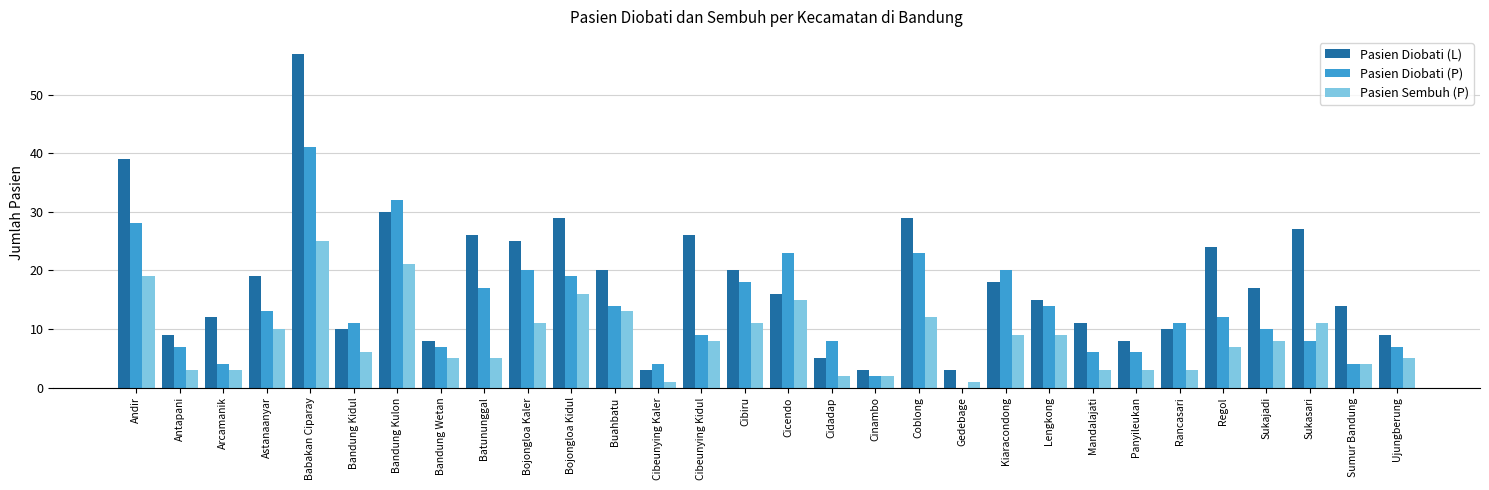

Reading right to left, extract all data points from this chart.

Pasien Diobati (L): 9	14	27	17	24	10	8	11	15	18	3	29	3	5	16	20	26	3	20	29	25	26	8	30	10	57	19	12	9	39
Pasien Diobati (P): 7	4	8	10	12	11	6	6	14	20	0	23	2	8	23	18	9	4	14	19	20	17	7	32	11	41	13	4	7	28
Pasien Sembuh (P): 5	4	11	8	7	3	3	3	9	9	1	12	2	2	15	11	8	1	13	16	11	5	5	21	6	25	10	3	3	19